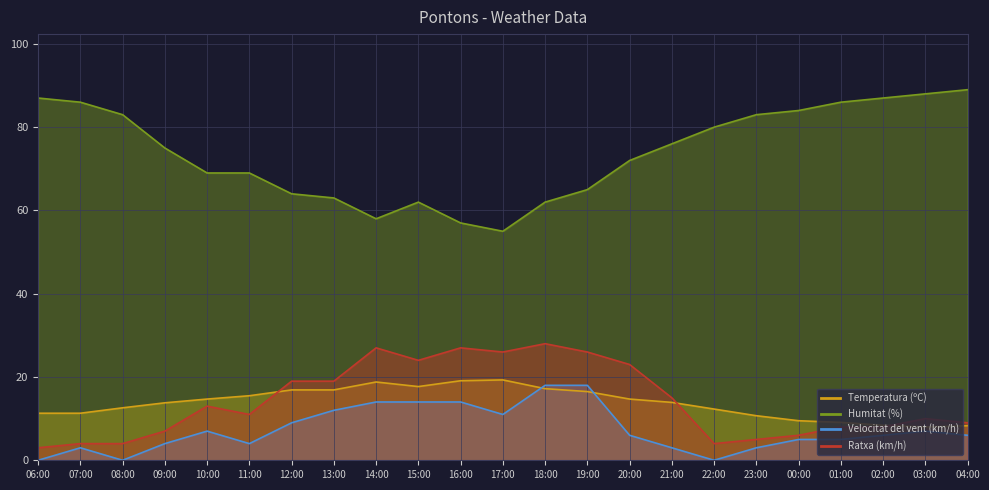

Reading left to right, extract all data points from this chart.

Temperatura (ºC): 06:00=11.3	07:00=11.3	08:00=12.6	09:00=13.8	10:00=14.7	11:00=15.5	12:00=16.9	13:00=16.9	14:00=18.8	15:00=17.7	16:00=19.1	17:00=19.3	18:00=17.2	19:00=16.5	20:00=14.7	21:00=13.9	22:00=12.3	23:00=10.7	00:00=9.5	01:00=9.1	02:00=8.4	03:00=8.0	04:00=8.3
Humitat (%): 06:00=87.0	07:00=86.0	08:00=83.0	09:00=75.0	10:00=69.0	11:00=69.0	12:00=64.0	13:00=63.0	14:00=58.0	15:00=62.0	16:00=57.0	17:00=55.0	18:00=62.0	19:00=65.0	20:00=72.0	21:00=76.0	22:00=80.0	23:00=83.0	00:00=84.0	01:00=86.0	02:00=87.0	03:00=88.0	04:00=89.0
Velocitat del vent (km/h): 06:00=0.0	07:00=3.0	08:00=0.0	09:00=4.0	10:00=7.0	11:00=4.0	12:00=9.0	13:00=12.0	14:00=14.0	15:00=14.0	16:00=14.0	17:00=11.0	18:00=18.0	19:00=18.0	20:00=6.0	21:00=3.0	22:00=0.0	23:00=3.0	00:00=5.0	01:00=5.0	02:00=6.0	03:00=7.0	04:00=6.0
Ratxa (km/h): 06:00=3.0	07:00=4.0	08:00=4.0	09:00=7.0	10:00=13.0	11:00=11.0	12:00=19.0	13:00=19.0	14:00=27.0	15:00=24.0	16:00=27.0	17:00=26.0	18:00=28.0	19:00=26.0	20:00=23.0	21:00=15.0	22:00=4.0	23:00=5.0	00:00=6.0	01:00=8.0	02:00=8.0	03:00=10.0	04:00=9.0